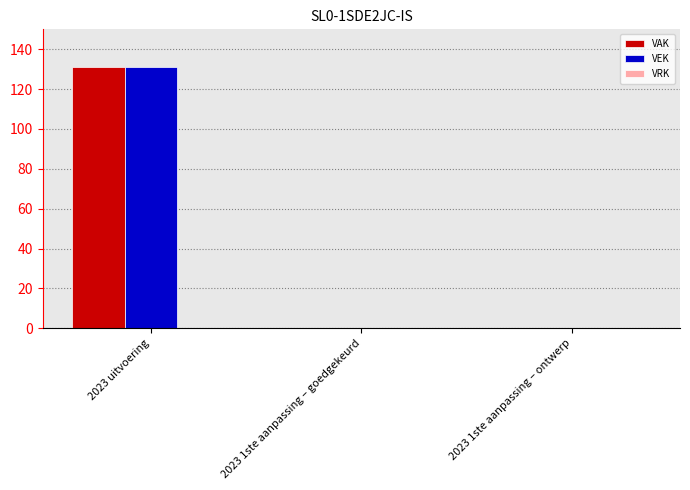

True or false: VAK has a value of 80 at 2023 1ste aanpassing – goedgekeurd.

False